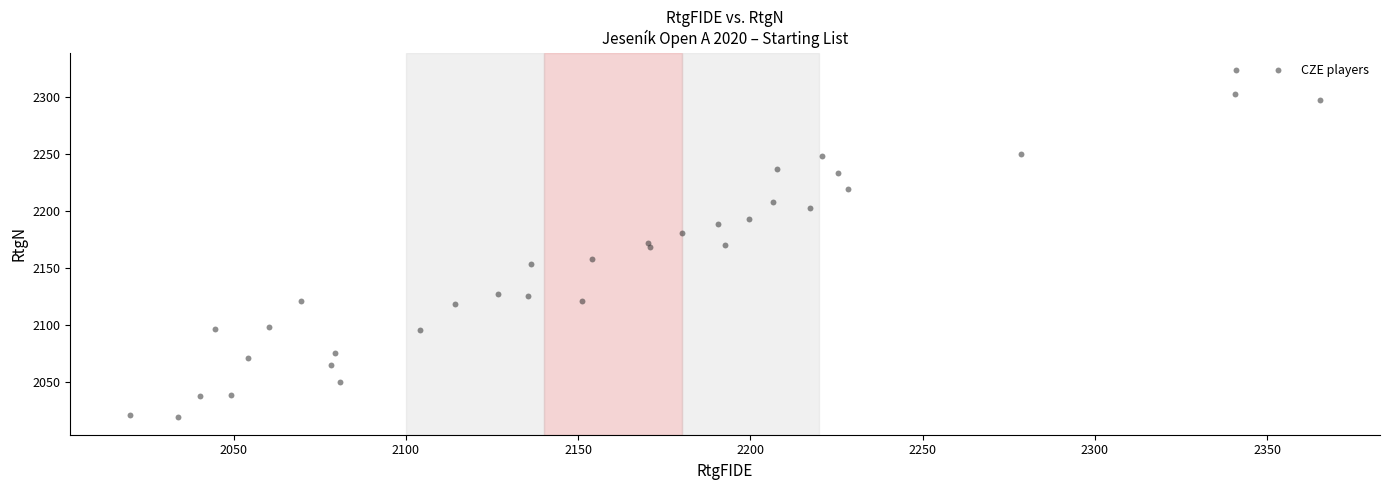

What is the range of Y values (max minus min)?

304.8